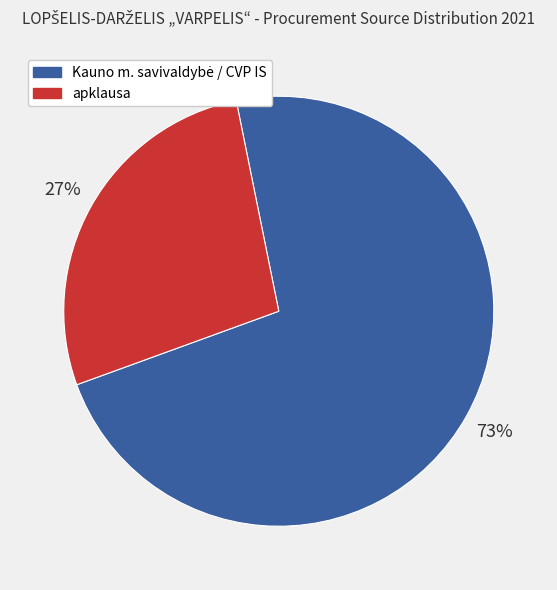

To the nearest percent, what is the average slice percentage?

50%